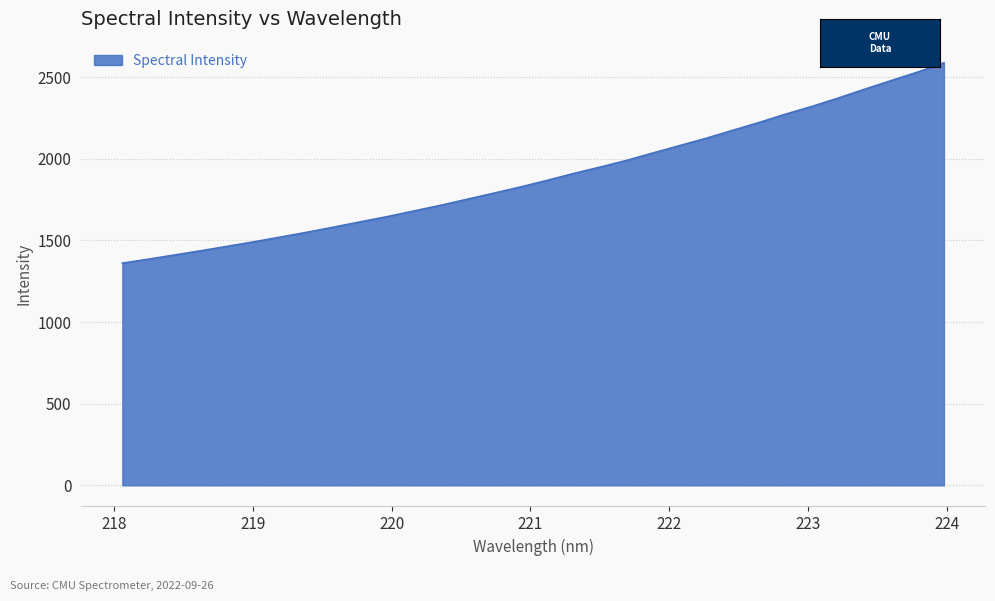

What is the difference between the maximum and minimum values?

1227.0